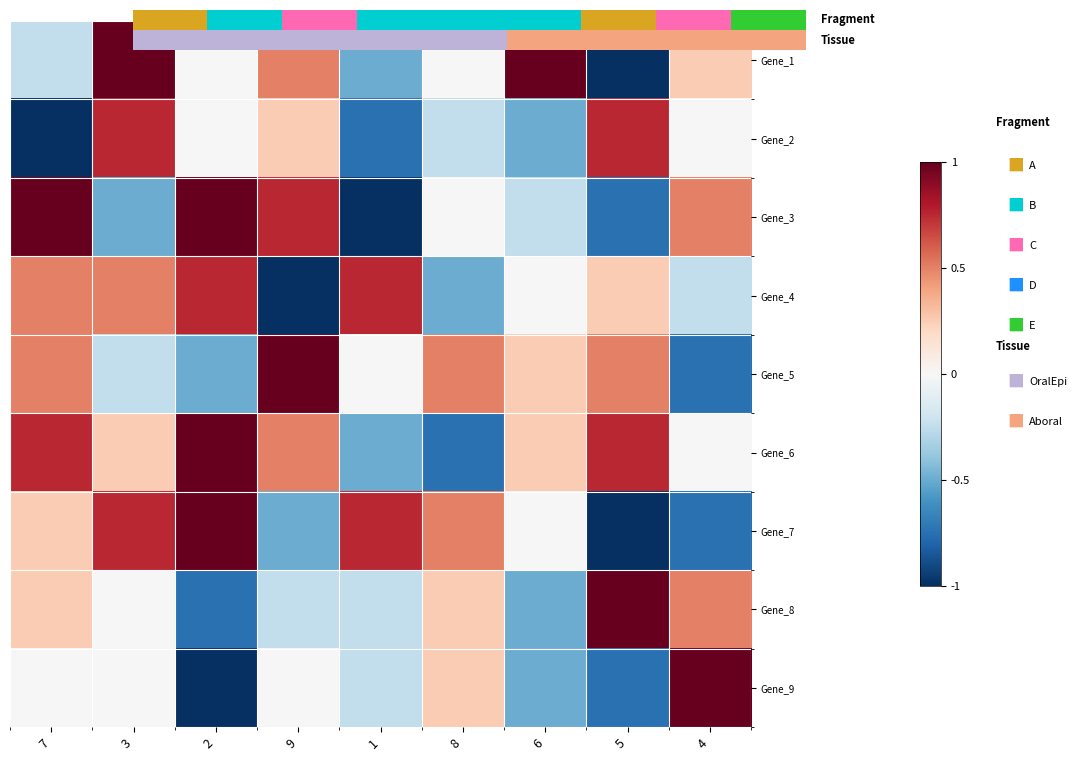

Which series has the widest spread of values?

Gene_1